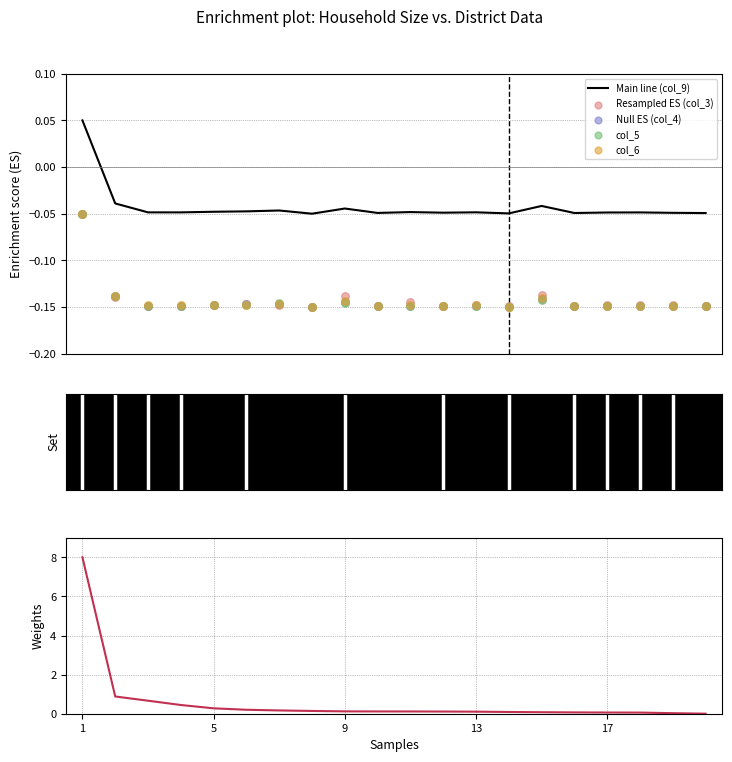

Which series has the largest Y range (max minus min)?

col_9 (Total)